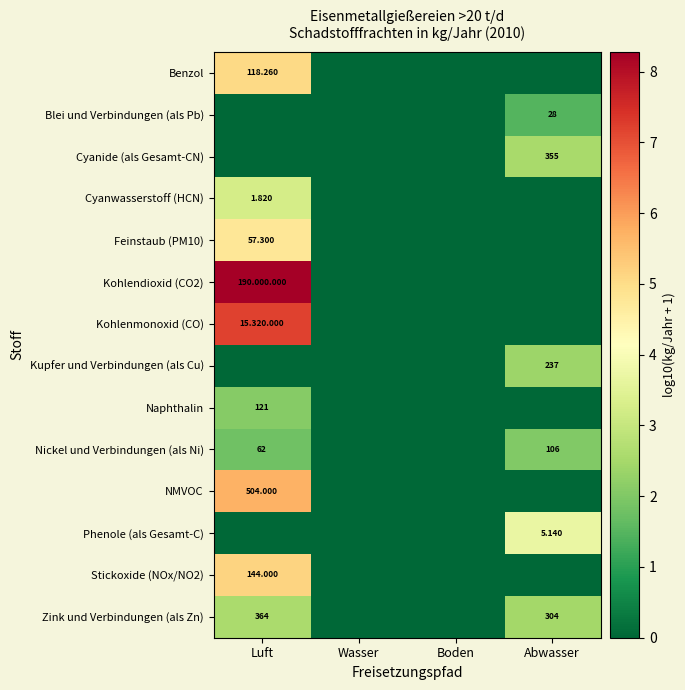

What is the difference between the maximum and minimum values in the Blei und Verbindungen (als Pb) series?

1.5